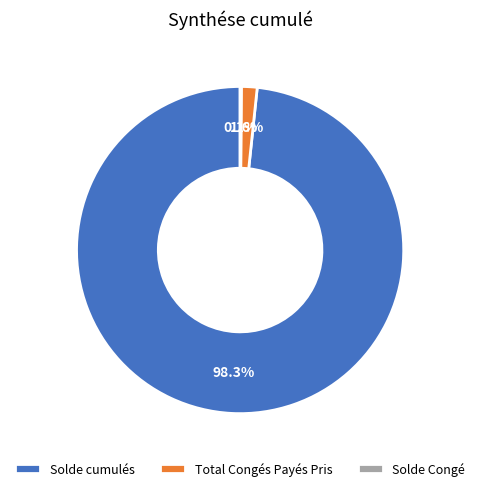

To the nearest percent, what is the average slice percentage?

33%